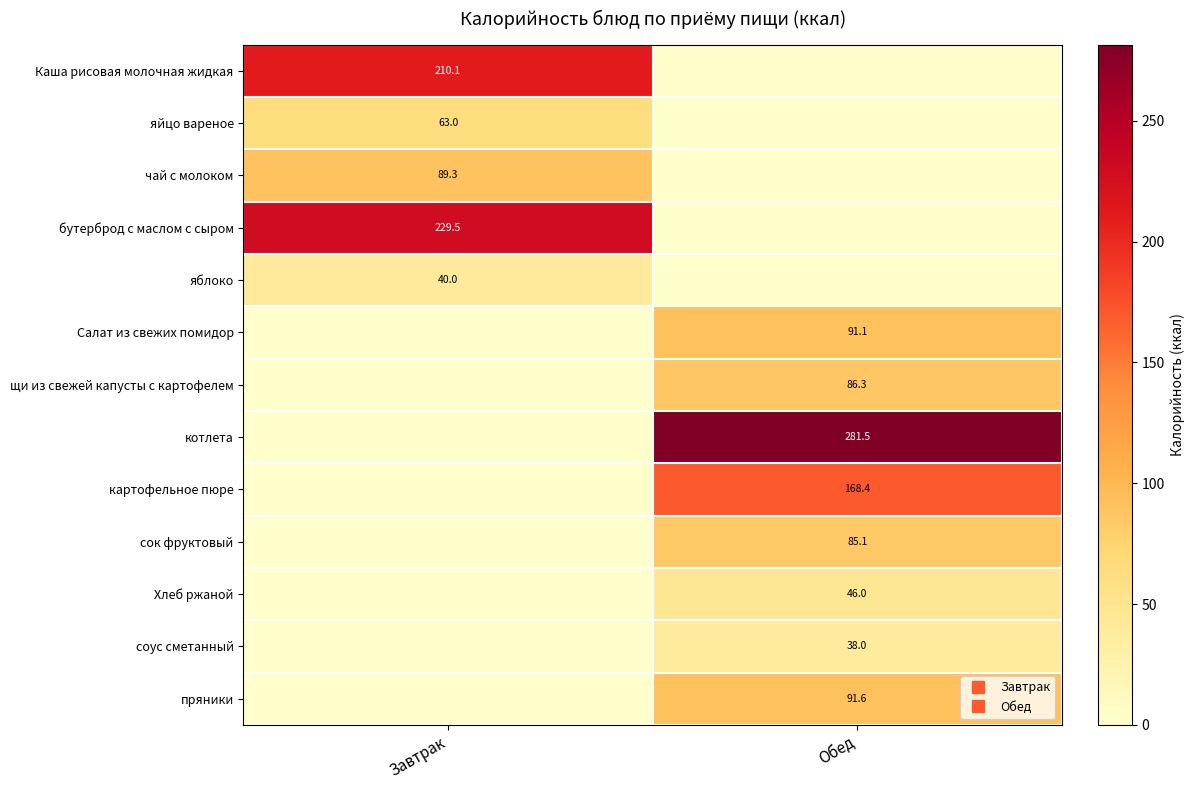

The чай с молоком series shows 0.0 at Обед. True or false?

True